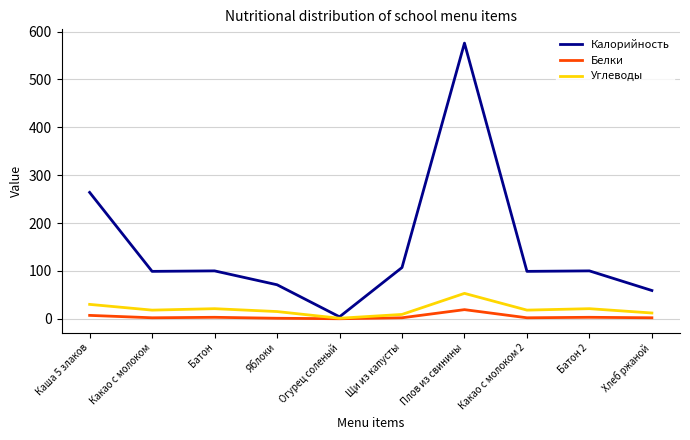

What is the difference between the highest and lowest values at Плов из свинины?

557